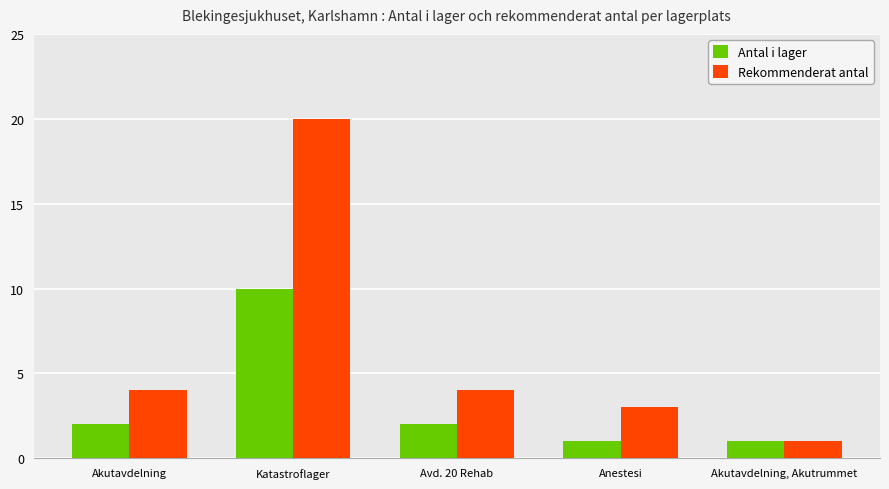

How many categories are shown in the chart?

5